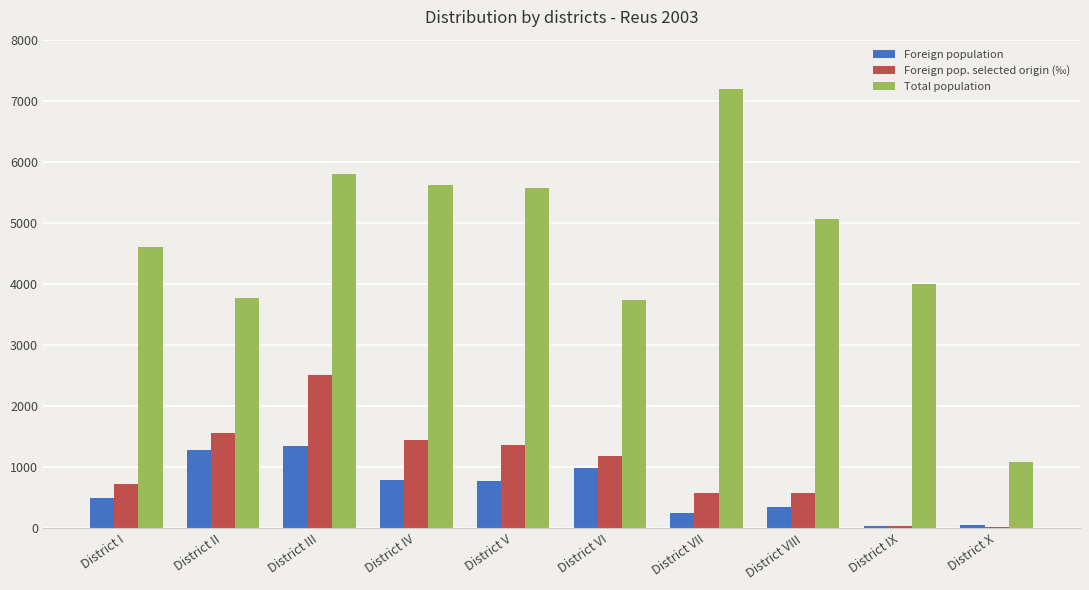

Which series changed the most between District III and District IX?

Foreign pop. selected origin (‰)